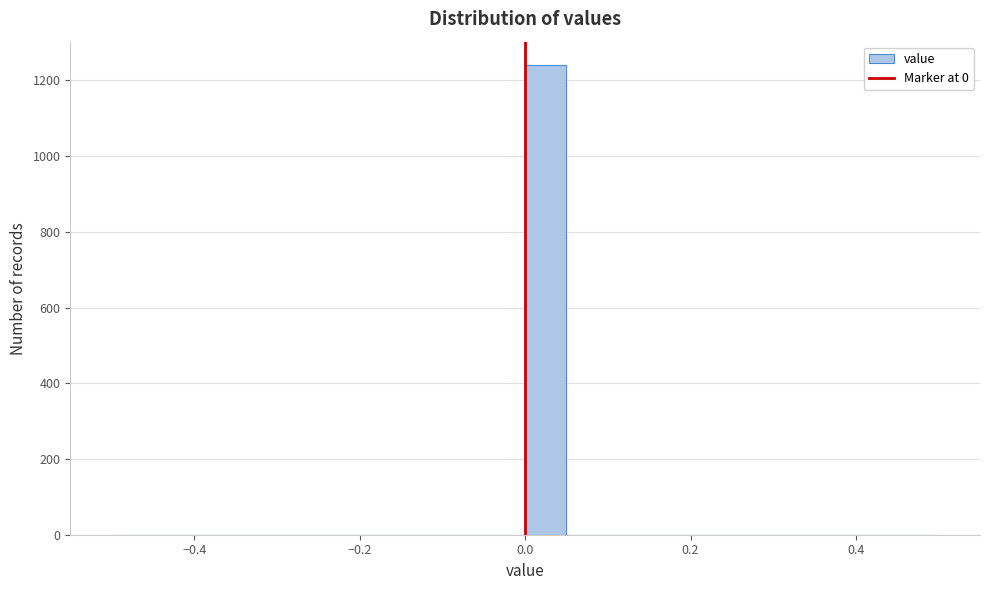

Around what value on the x-axis is the tallest bar? Give the approximate position of its centre, as read against the axis.

0.02